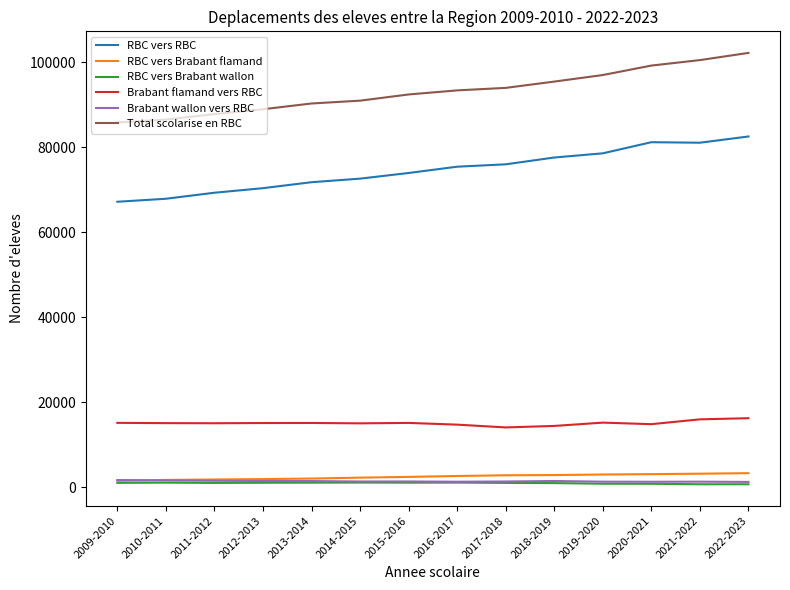

Does the chart display data point markers on the line(s)?

No